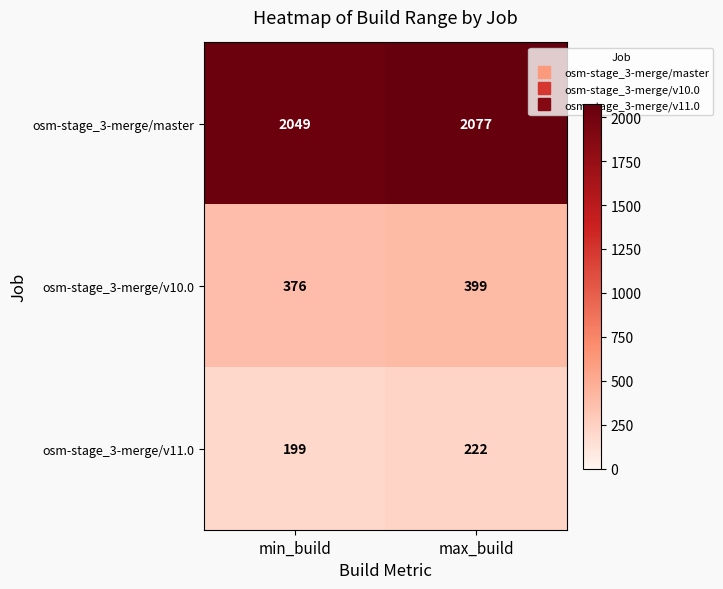

Which series has the largest total across all categories?

osm-stage_3-merge/master